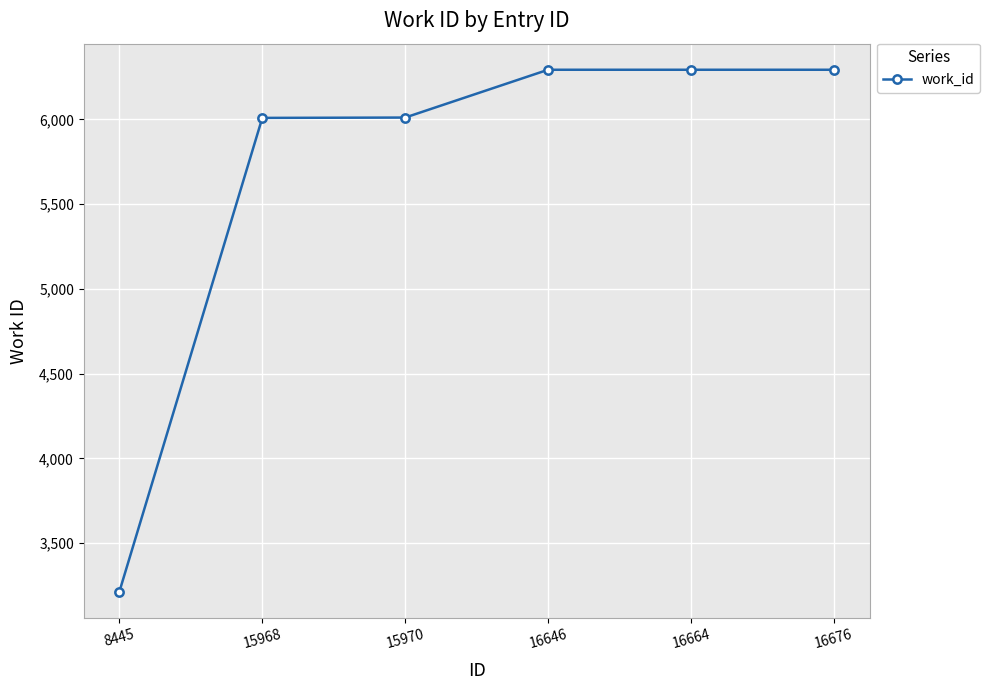

True or false: the data shows 6009 at 15968.

True